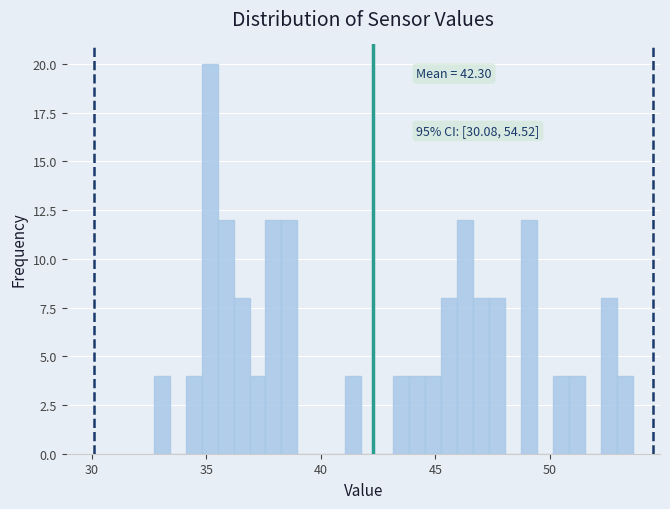

Read against the x-axis, roughly where is the centre of the tallest bar?

35.0